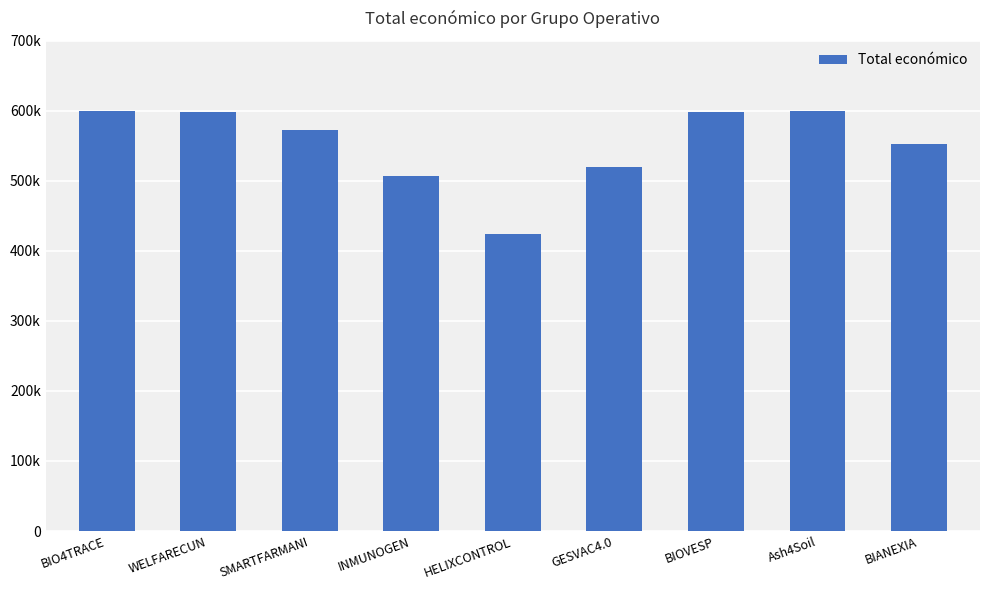

Does the chart contain any negative values?

No